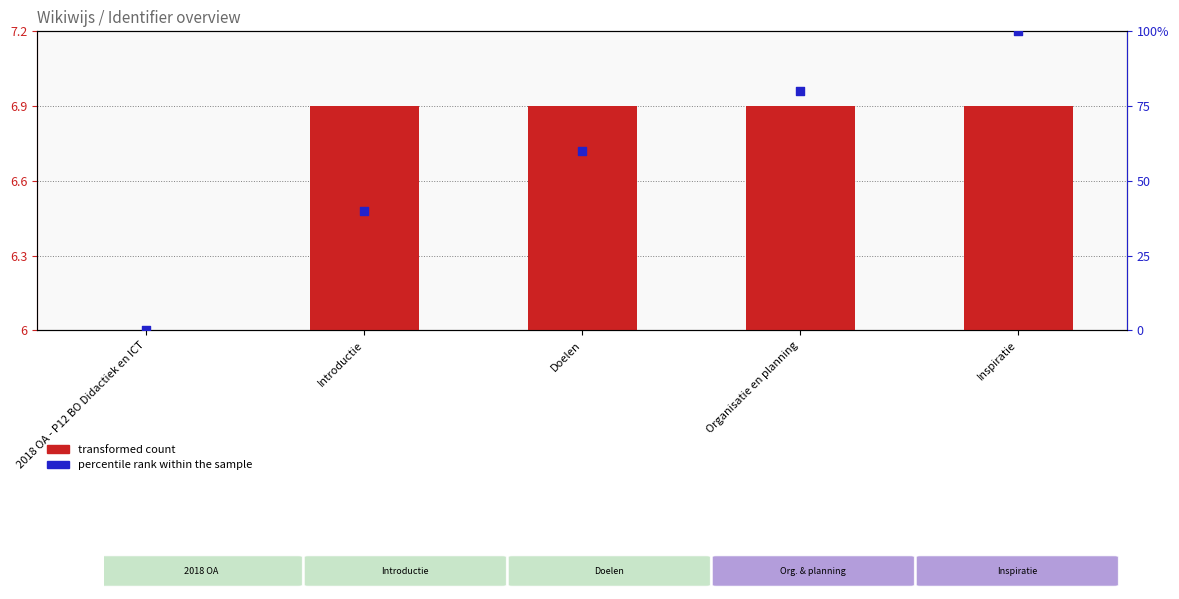

At how many categories does at least one series exceed 19?

4